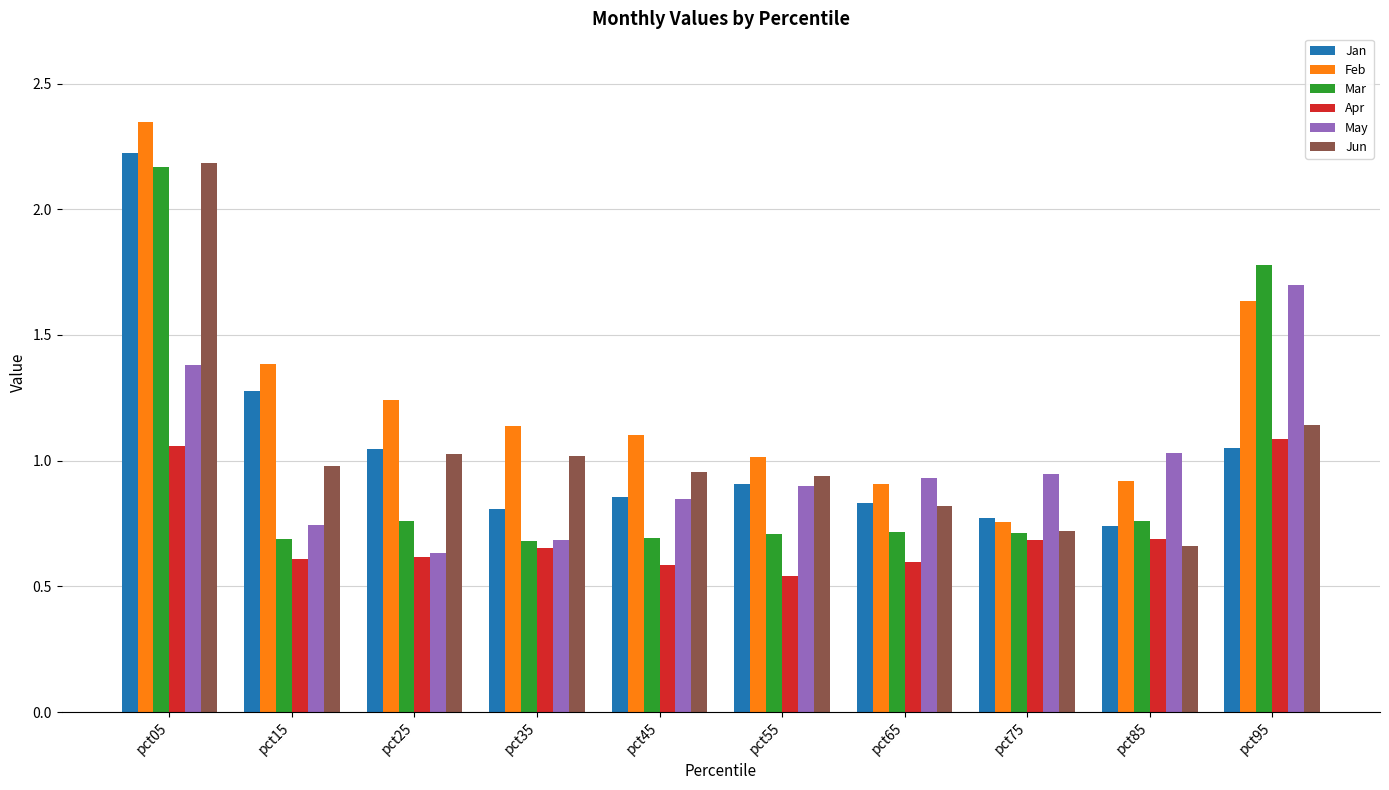

Count the number of categories in the chart.

10